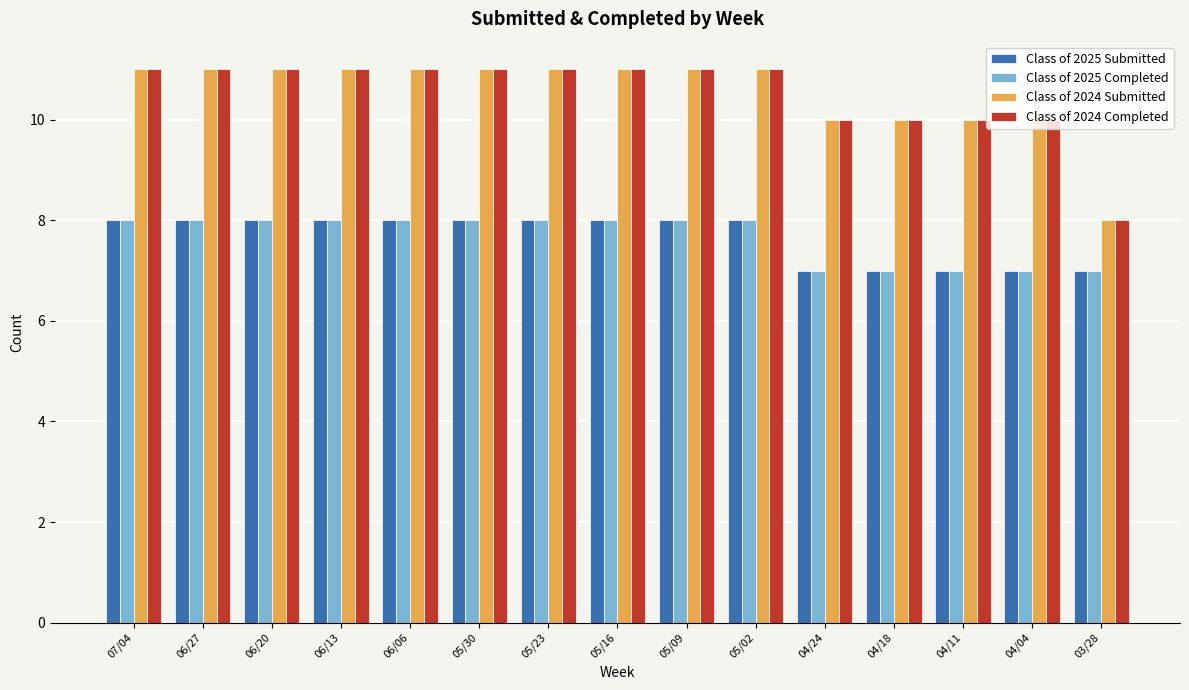

What are all the series names shown in the legend?

Class of 2025 Submitted, Class of 2025 Completed, Class of 2024 Submitted, Class of 2024 Completed